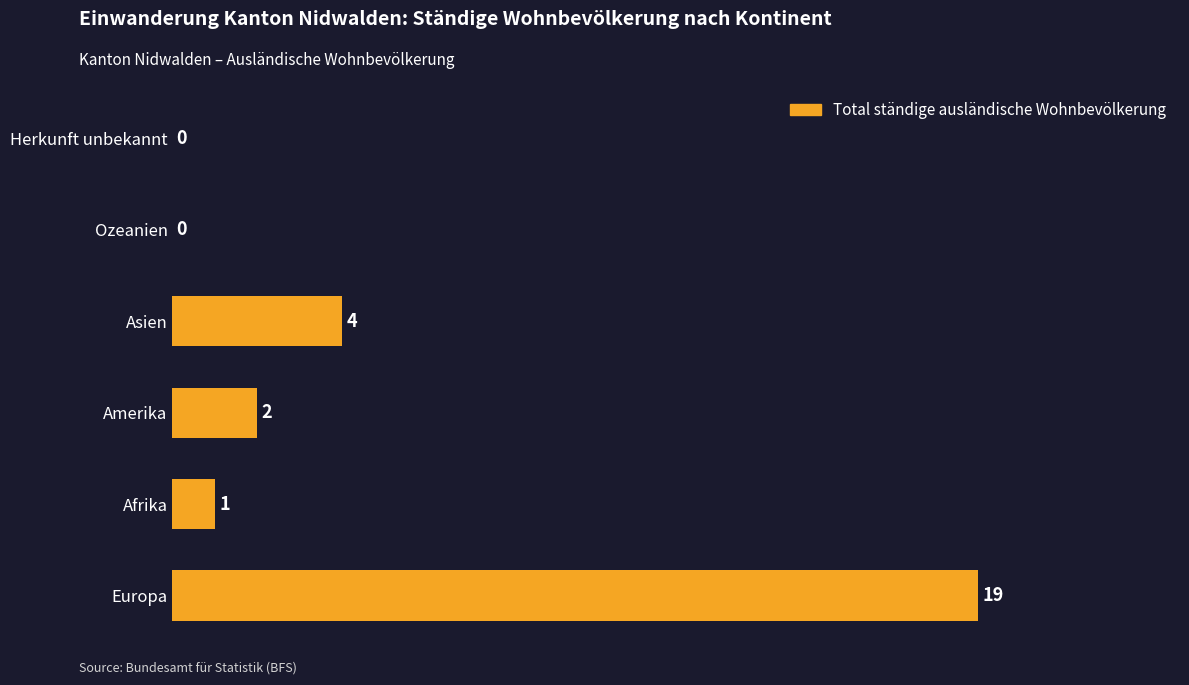

What is the sum of the values at Amerika and Europa?

21